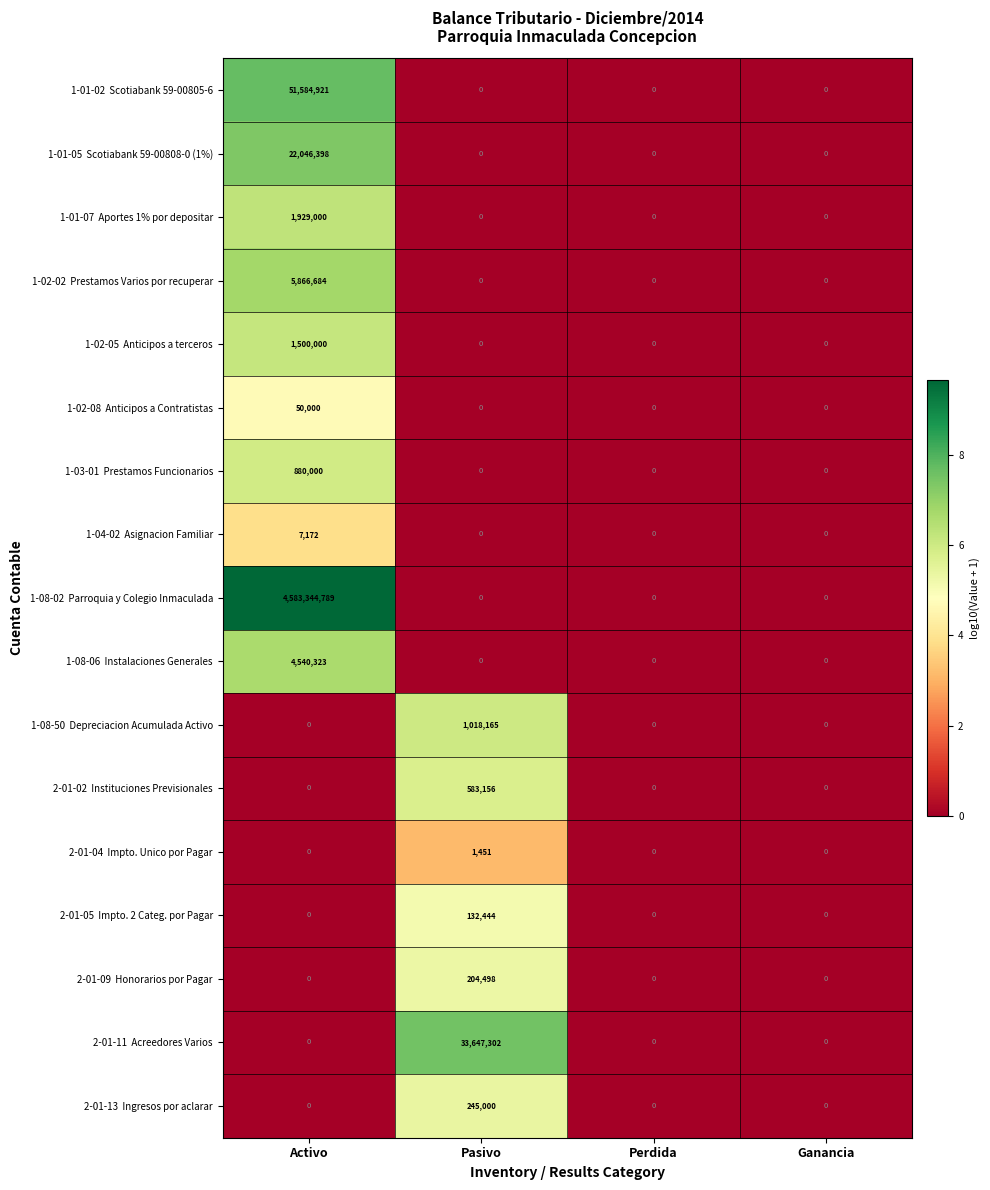

At which category is the sum across all series the highest?

Activo